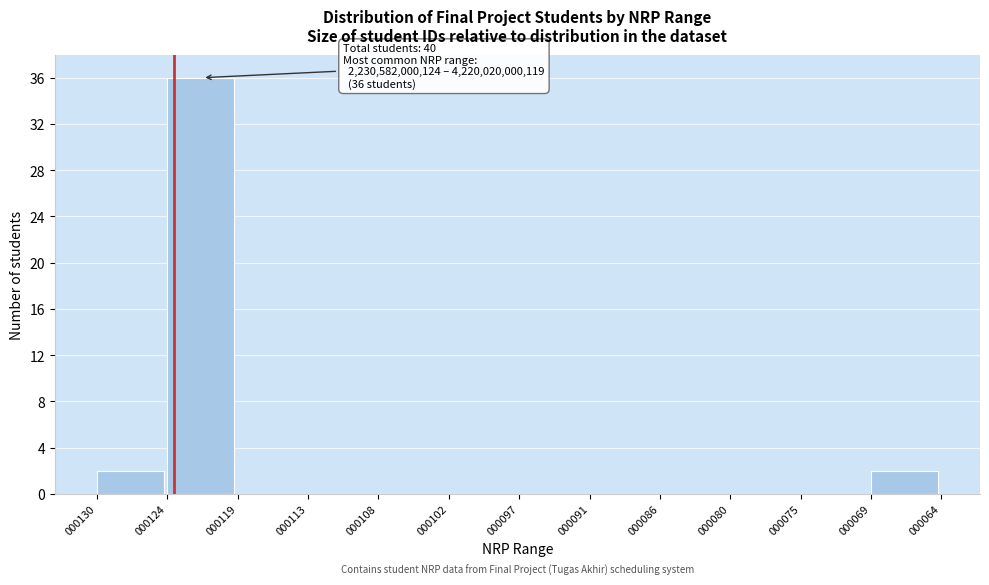

Which has a higher value, 000130 or 000080?

000130